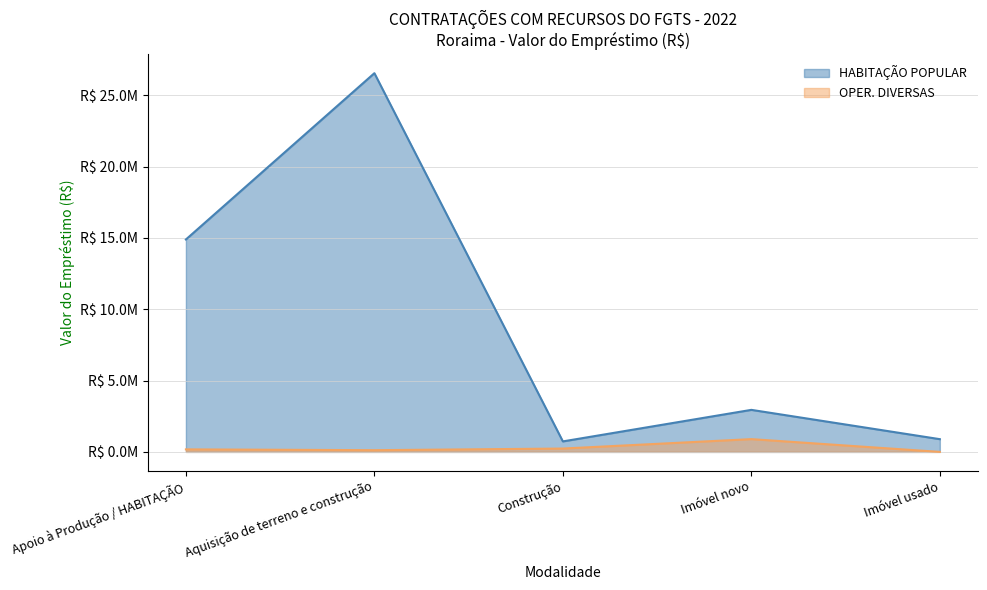

What is the average value of the OPER. DIVERSAS series?

285239.1